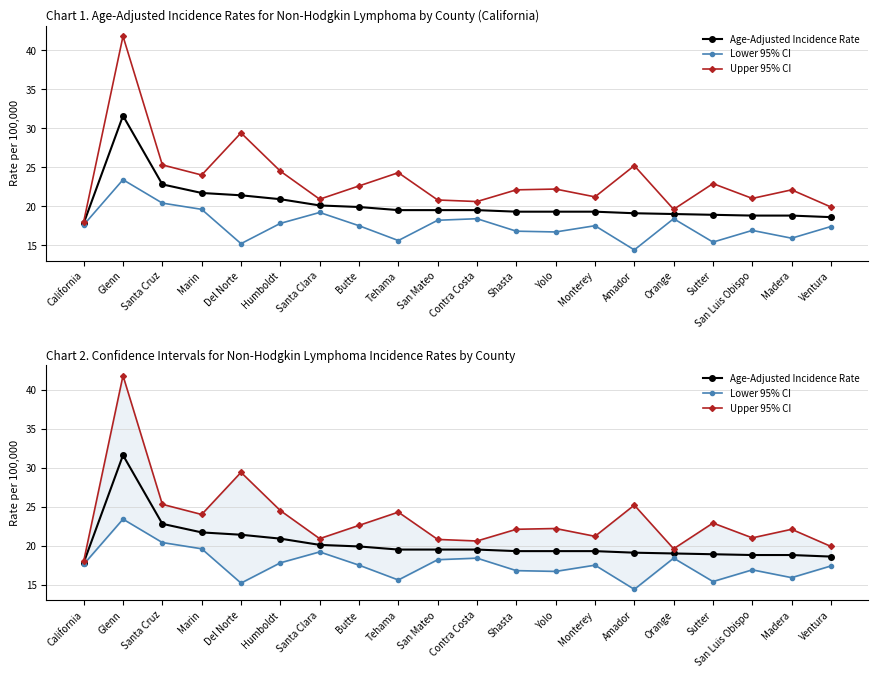

Rank the series by their average value, from lowest to highest.

Lower 95% CI, Age-Adjusted Incidence Rate, Upper 95% CI